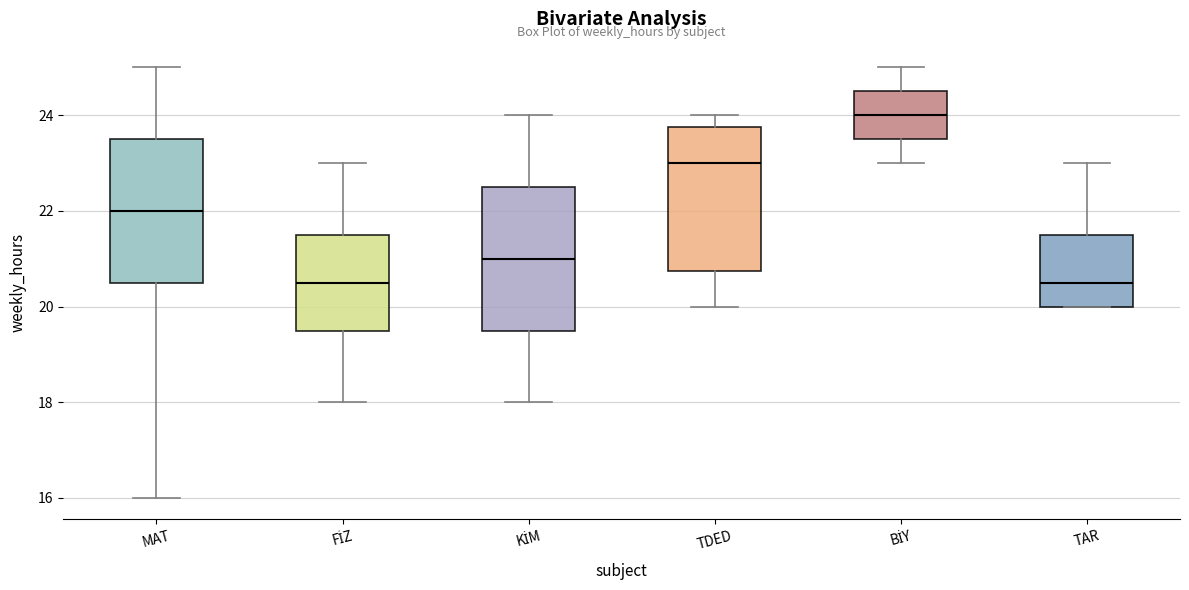

Reading left to right, read every box against the y-axis: the position of its median line, the range the box covers, and the ends of its whiskers. The values are not printed on the chart, so give them approximately, as read against the axis.

MAT: median 22.0, box 20.6 to 23.6, whiskers 16.0 to 25.0
FİZ: median 20.6, box 19.6 to 21.6, whiskers 18.0 to 23.0
KİM: median 21.0, box 19.6 to 22.6, whiskers 18.0 to 24.0
TDED: median 23.0, box 20.8 to 23.8, whiskers 20.0 to 24.0
BİY: median 24.0, box 23.6 to 24.6, whiskers 23.0 to 25.0
TAR: median 20.6, box 20.0 to 21.6, whiskers 20.0 to 23.0